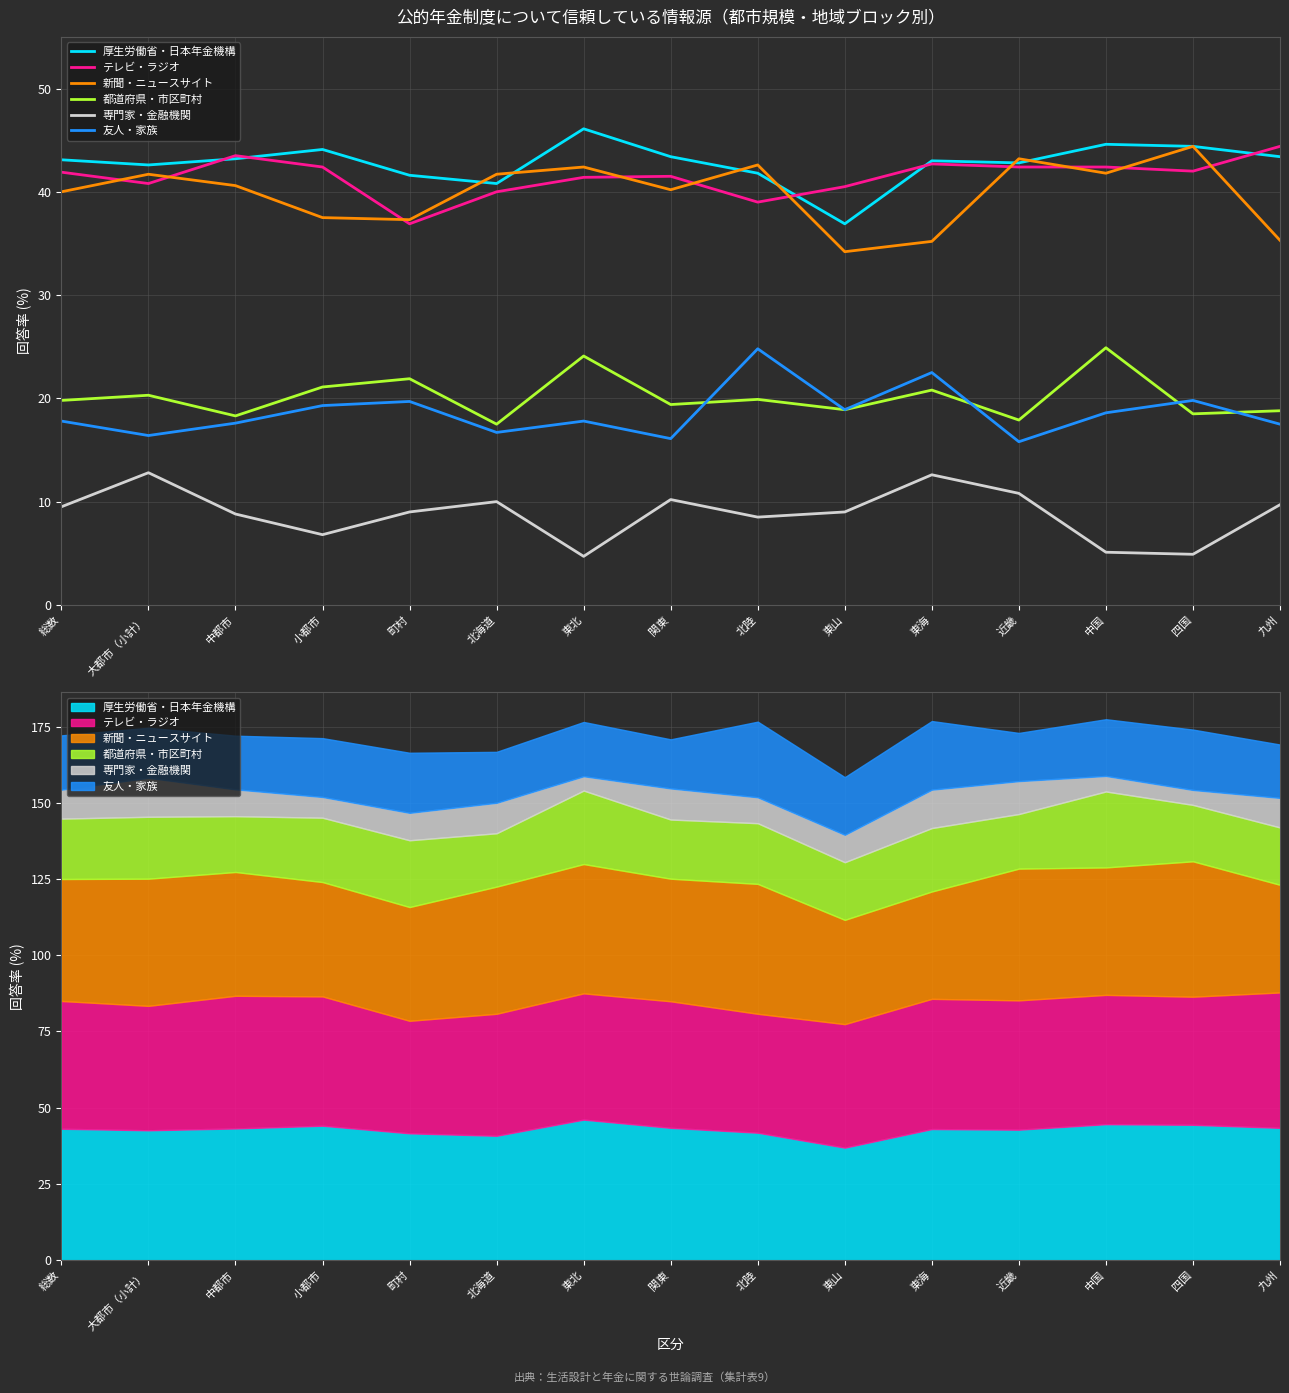

How many series are shown in this chart?

6